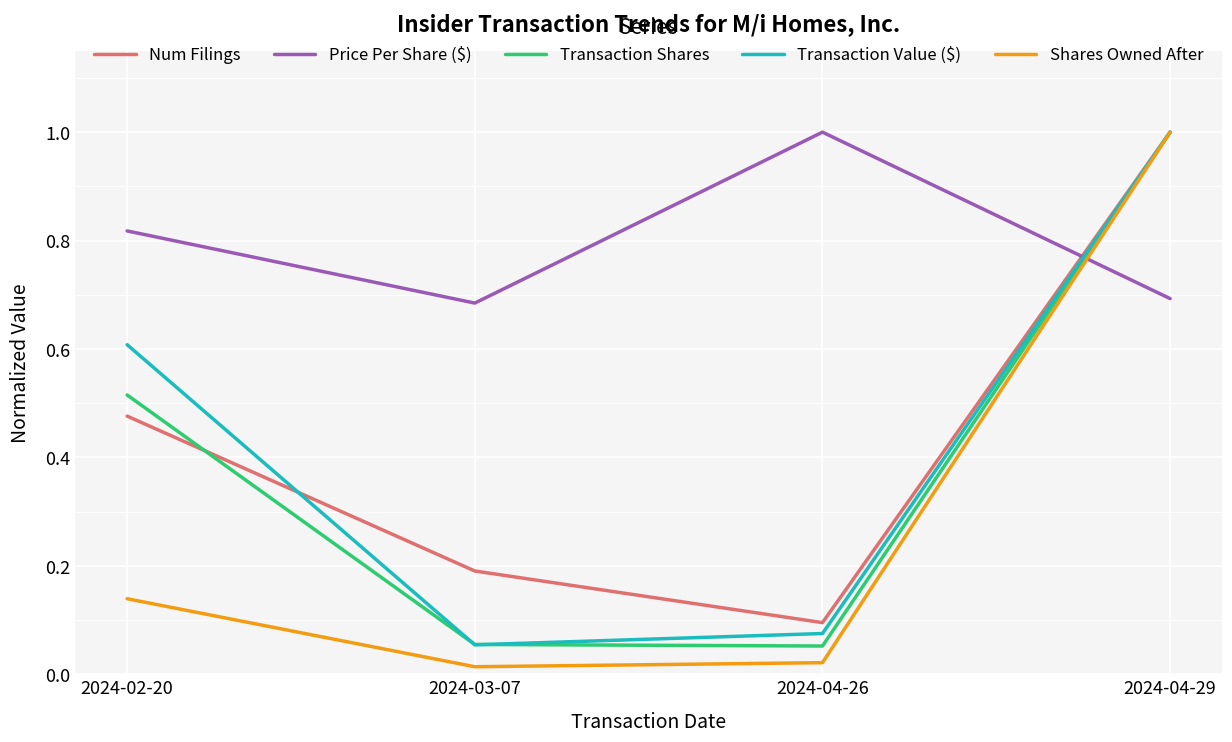

The Transaction Value ($) series shows 0.1 at 2024-04-26. True or false?

True